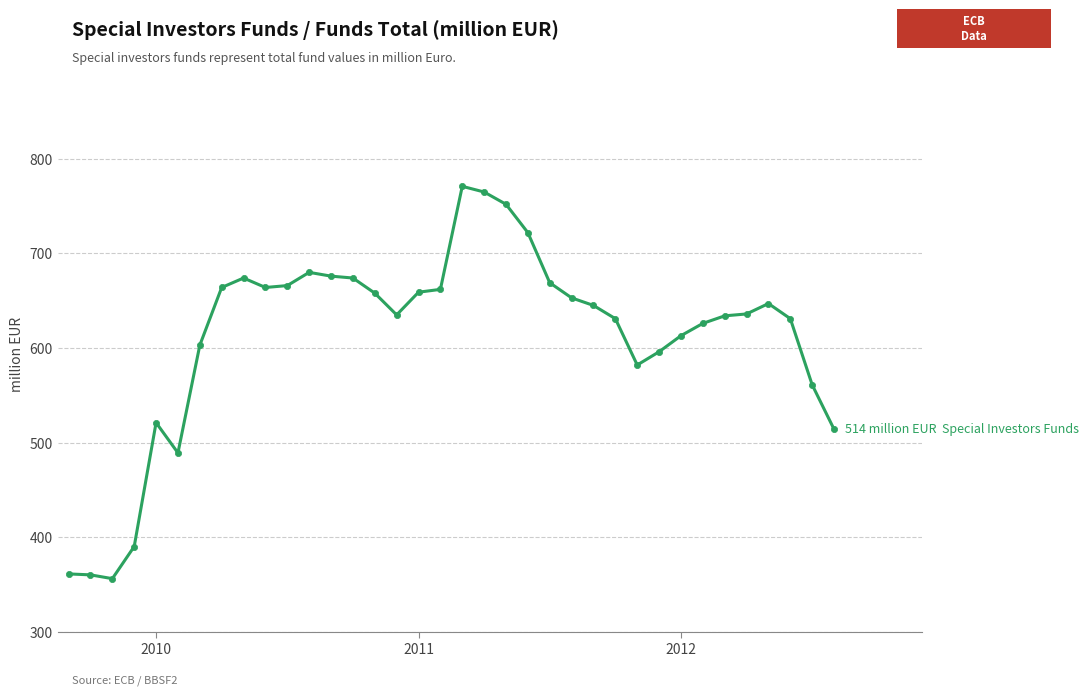

What is the value of the 30th point from the left?

626